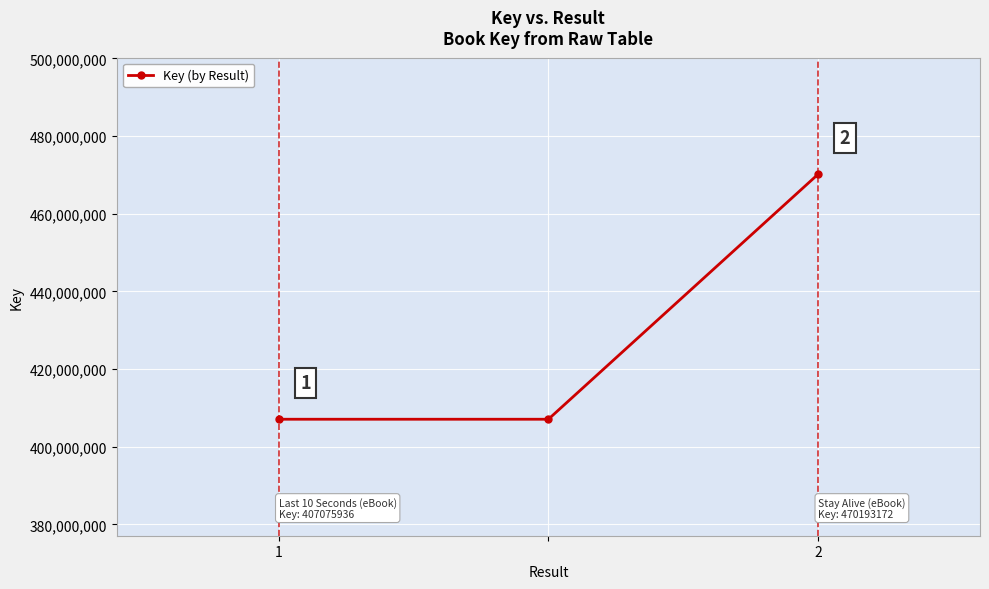

What is the value of the 1st point from the left?

407075936